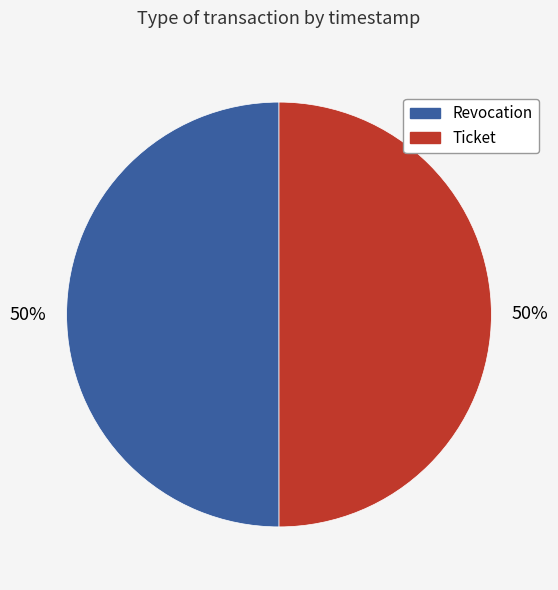

True or false: Ticket accounts for 59% of the total.

False